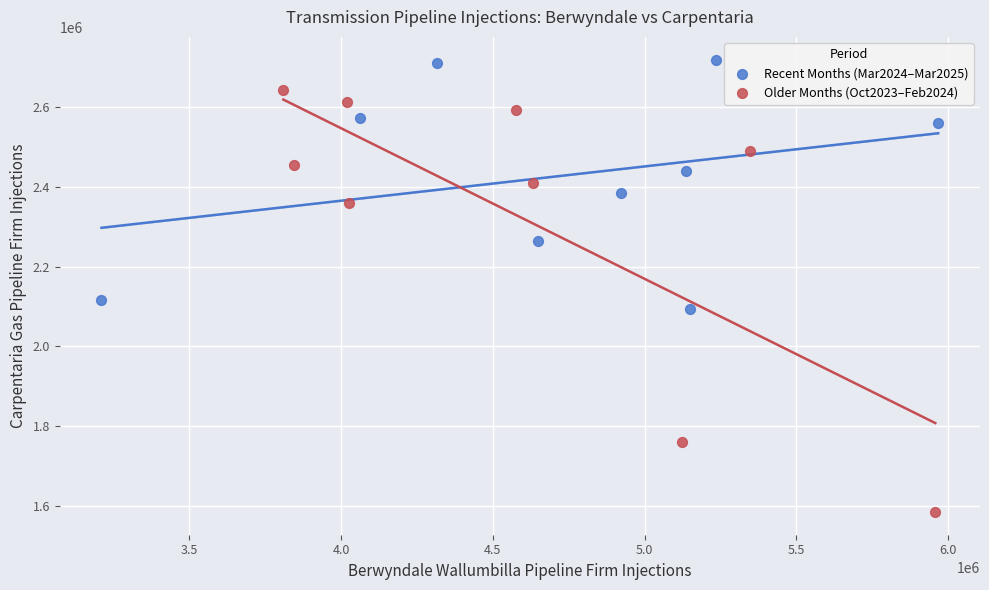

Which series reaches the maximum Y coordinate?

Recent Months (Mar2024–Mar2025)